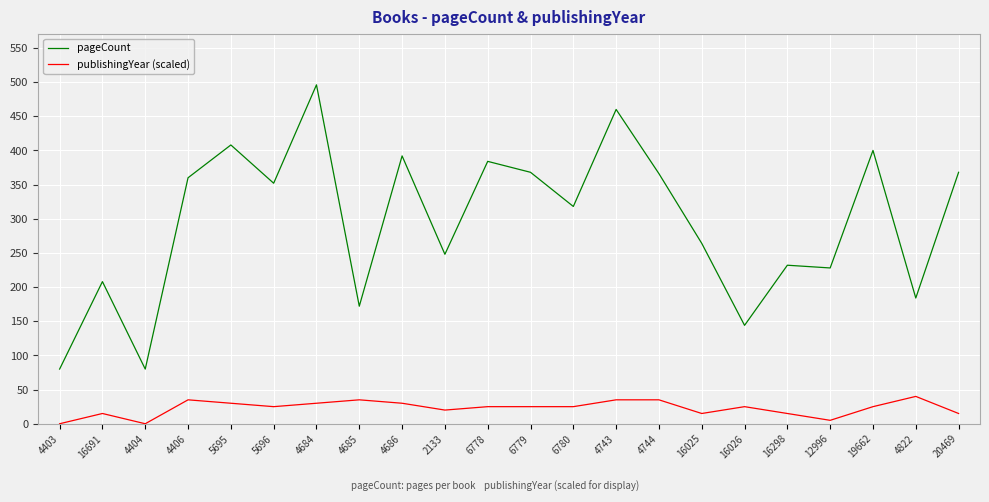

Which category has the highest value in the pageCount series?

4684